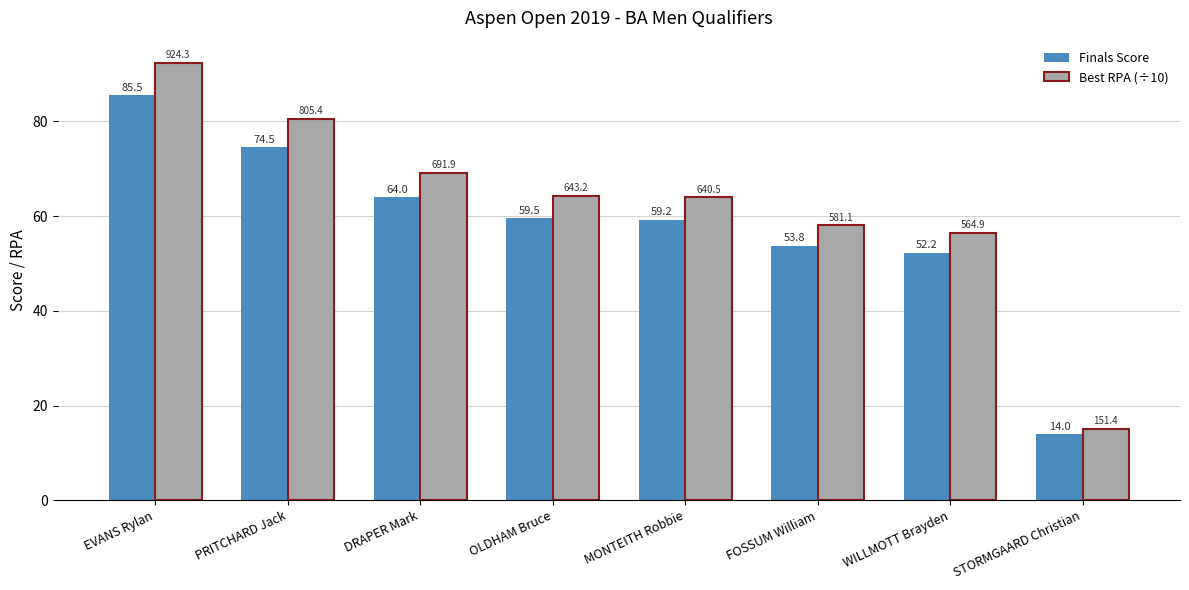

How many bars are there in each group?

2